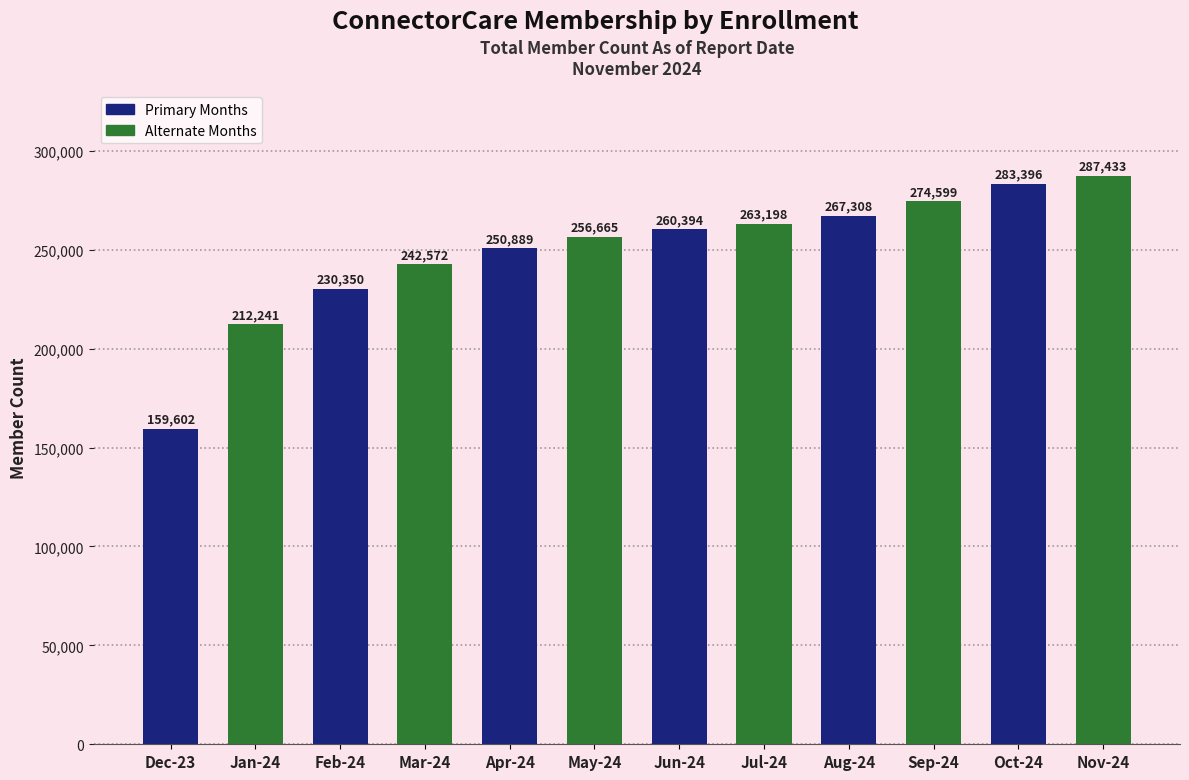

At which label is the value closest to 223517?

Feb-24